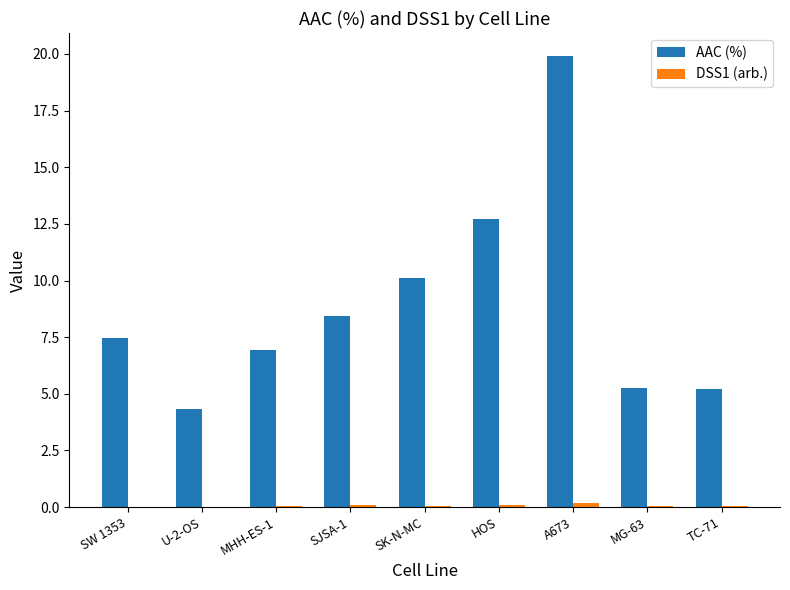

Are the bars grouped side by side (vs. stacked)?

Yes